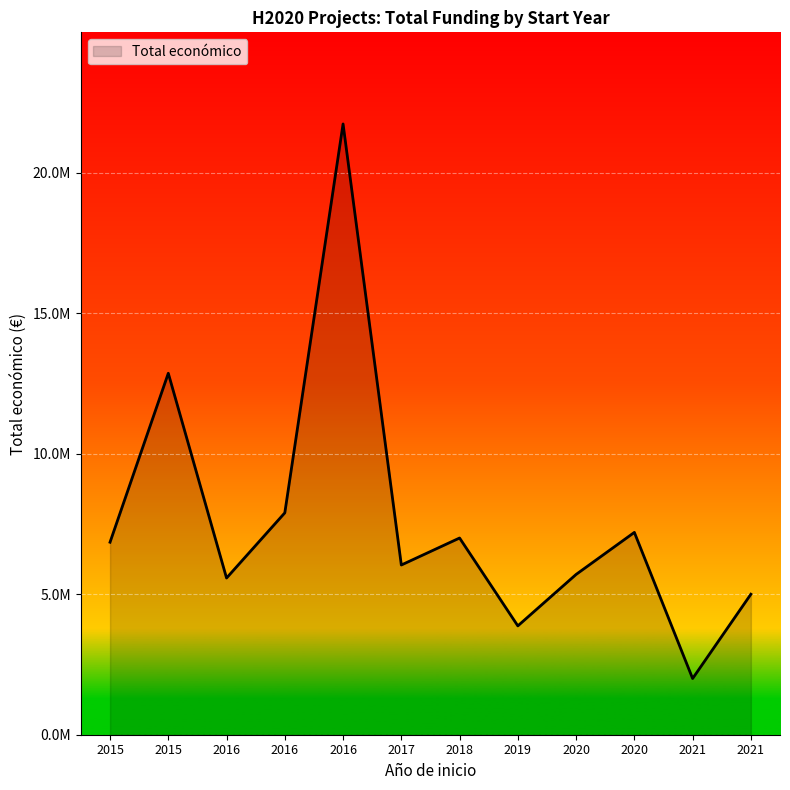

The chart shows a value of 3368076 at 2016. True or false?

False